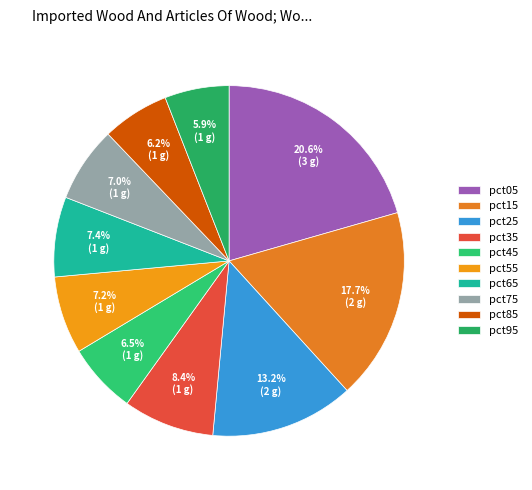

How much of the chart is everything except pct75?

93.0%